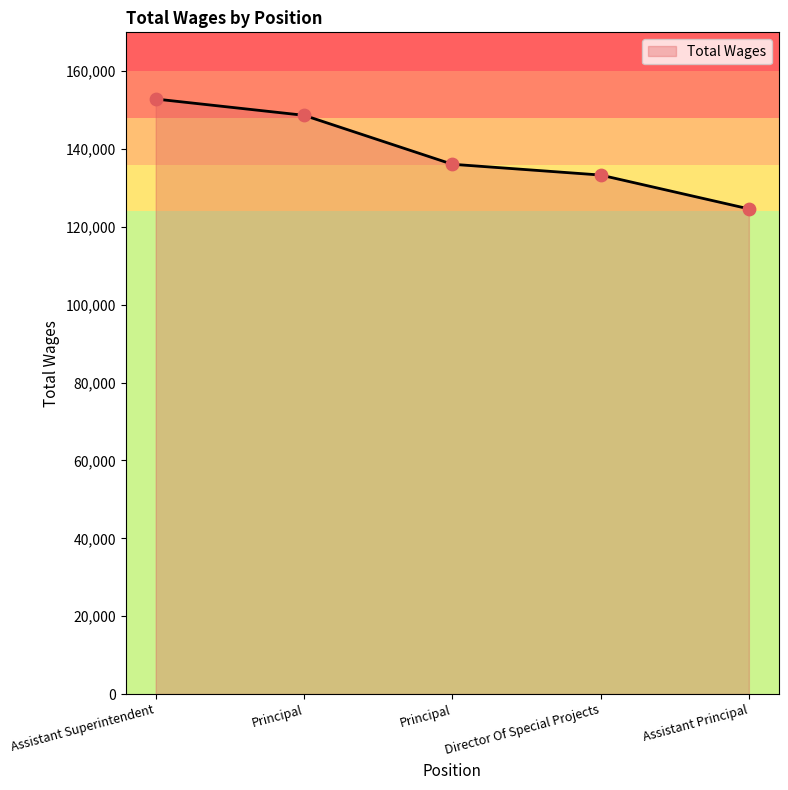

What is the change in value from Principal to Director Of Special Projects?

-15348